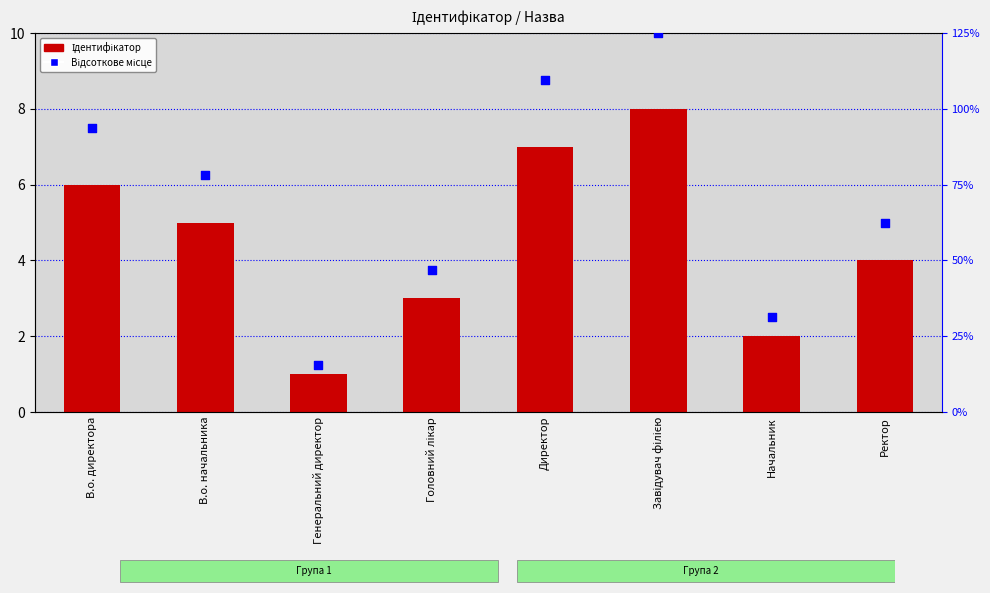

At how many categories does at least one series exceed 5?

4